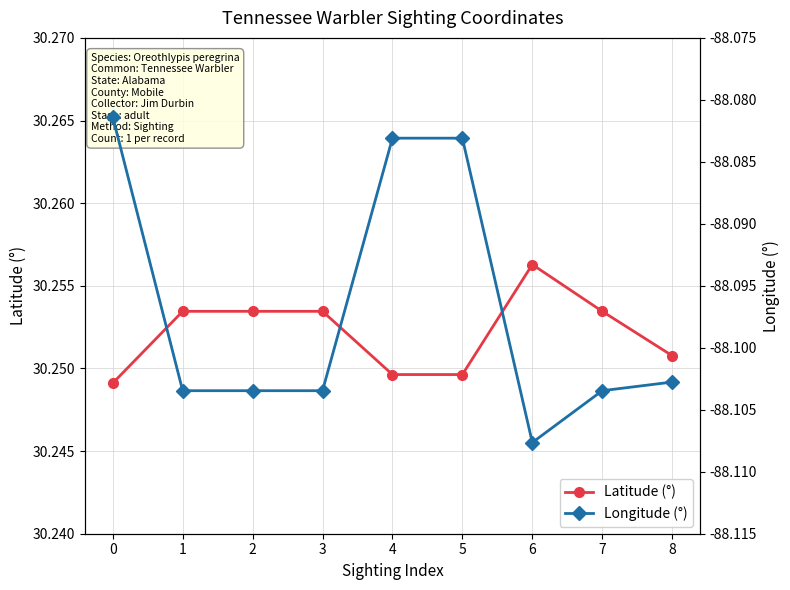

The value of Latitude (°) at 1 is 30.3. True or false?

True